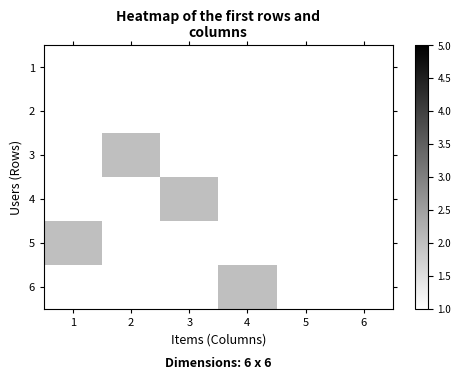

Which series has the largest range (max minus min)?

5